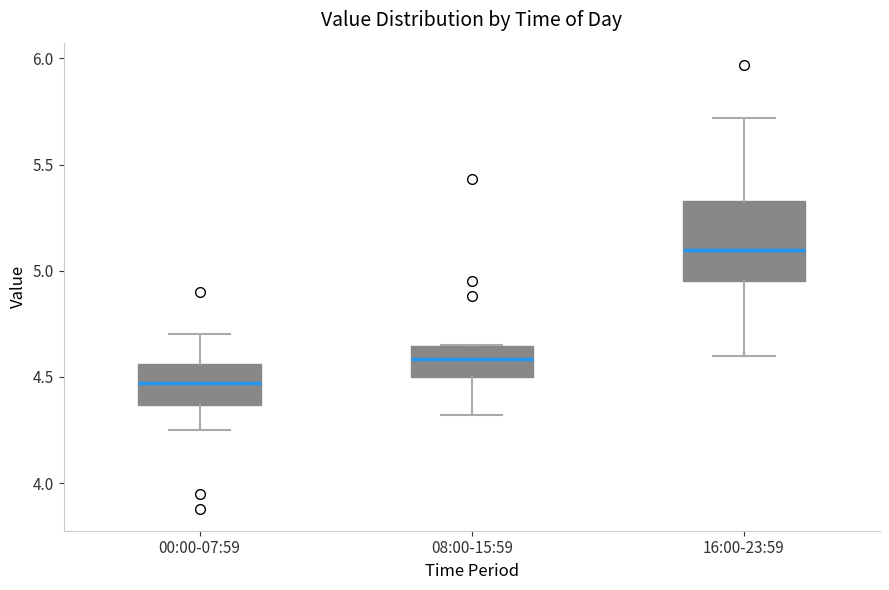

Reading left to right, transcribe this box plot: for each box, give where its median line is, the range the box spans, and where its two whiskers end, as read against the y-axis. The values are not printed on the chart, so give them approximately, as read against the axis.

00:00-07:59: median 4.45, box 4.35 to 4.55, whiskers 4.25 to 4.70
08:00-15:59: median 4.60, box 4.50 to 4.65, whiskers 4.30 to 4.65
16:00-23:59: median 5.10, box 4.95 to 5.35, whiskers 4.60 to 5.70